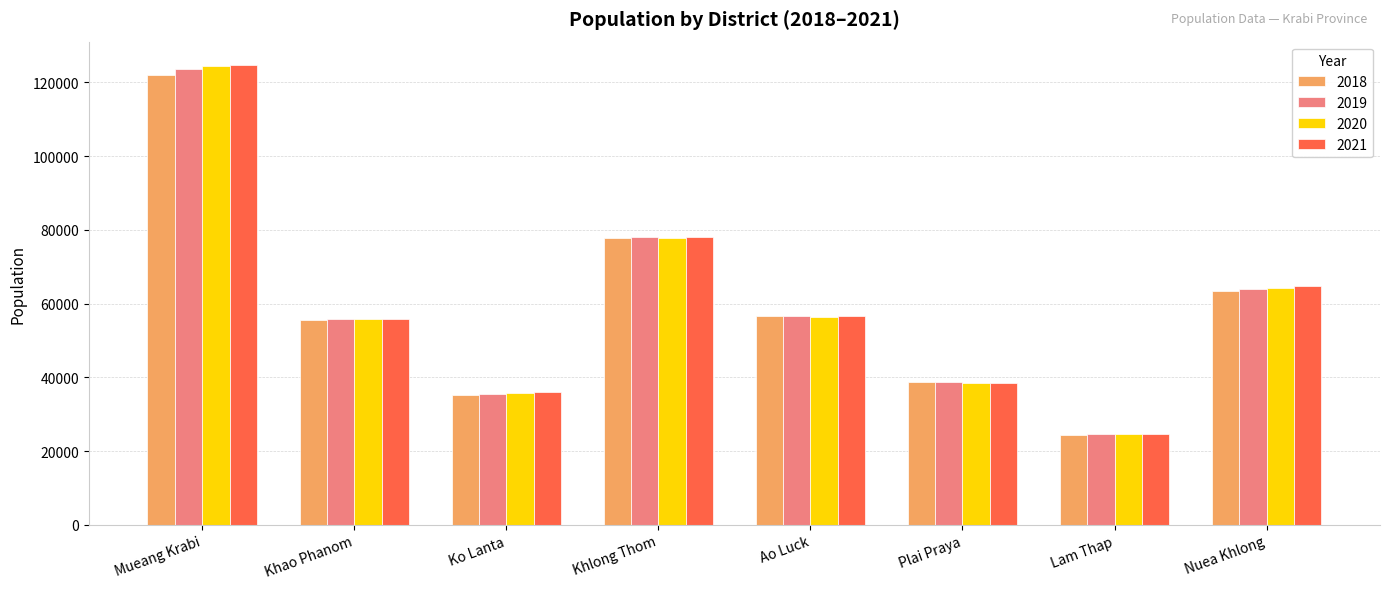

What is the difference between the highest and lowest values at Ko Lanta?

936